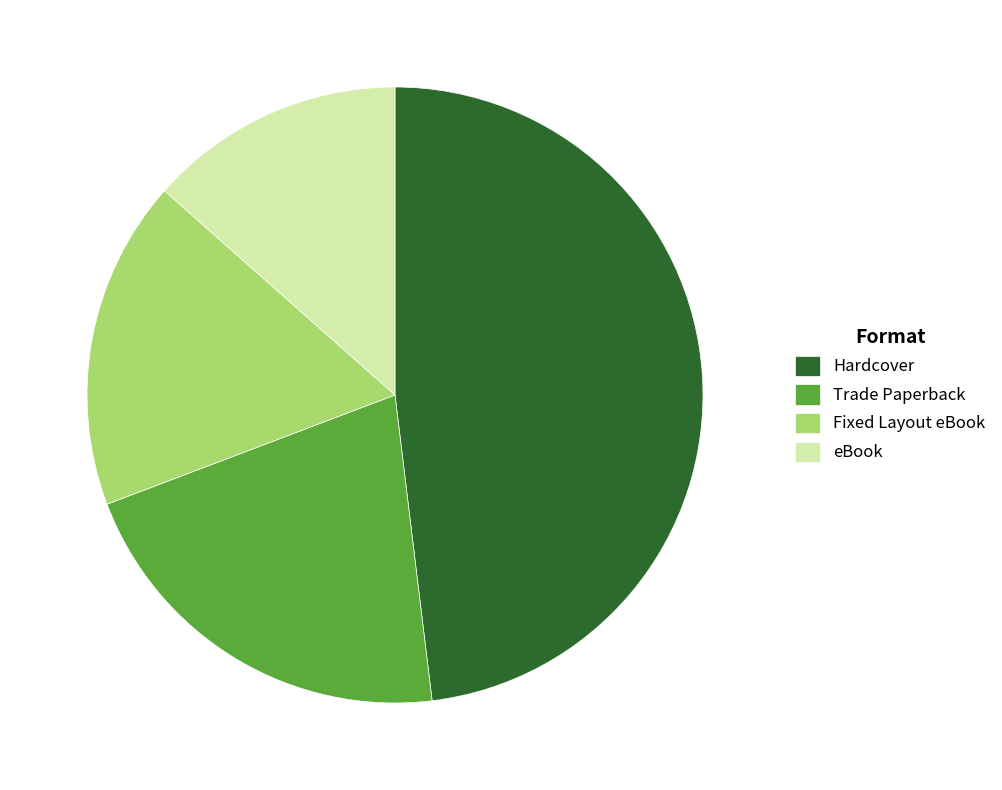

Does any single category account for the majority?

No